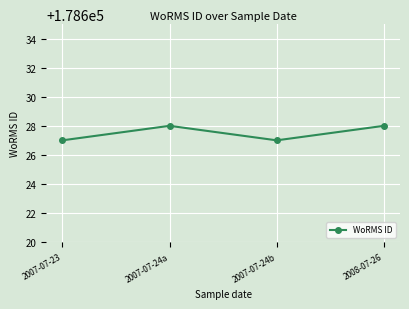

Reading right to left, extract all data points from this chart.

178628	178627	178628	178627